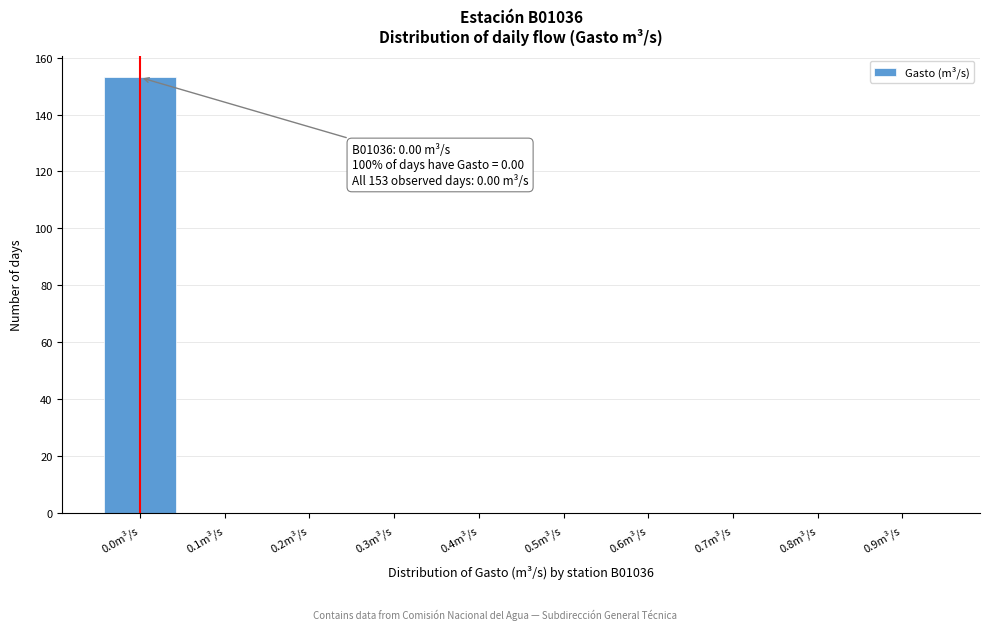

Reading left to right, transcribe all the data shown in this chart.

0.0m³/s=153	0.1m³/s=0	0.2m³/s=0	0.3m³/s=0	0.4m³/s=0	0.5m³/s=0	0.6m³/s=0	0.7m³/s=0	0.8m³/s=0	0.9m³/s=0